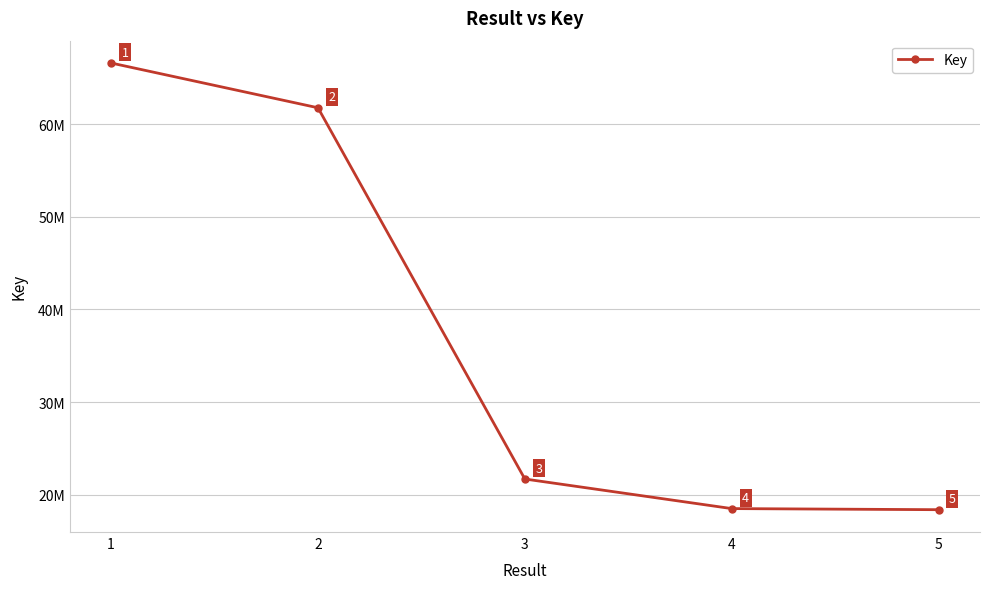

Is this an area chart (filled region under the line)?

No